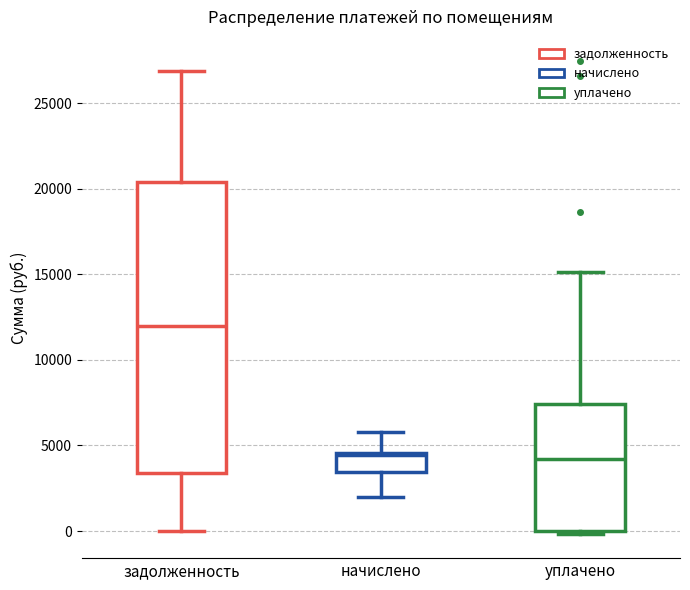

Reading left to right, read every box against the y-axis: the position of its median line, the range the box covers, and the ends of its whiskers. The values are not printed on the chart, so give them approximately, as read against the axis.

задолженность: median 12000, box 3500 to 20500, whiskers 0 to 27000
начислено: median 4500, box 3500 to 4500, whiskers 2000 to 6000
уплачено: median 4000, box 0 to 7500, whiskers 0 (just below the box's lower edge) to 15000